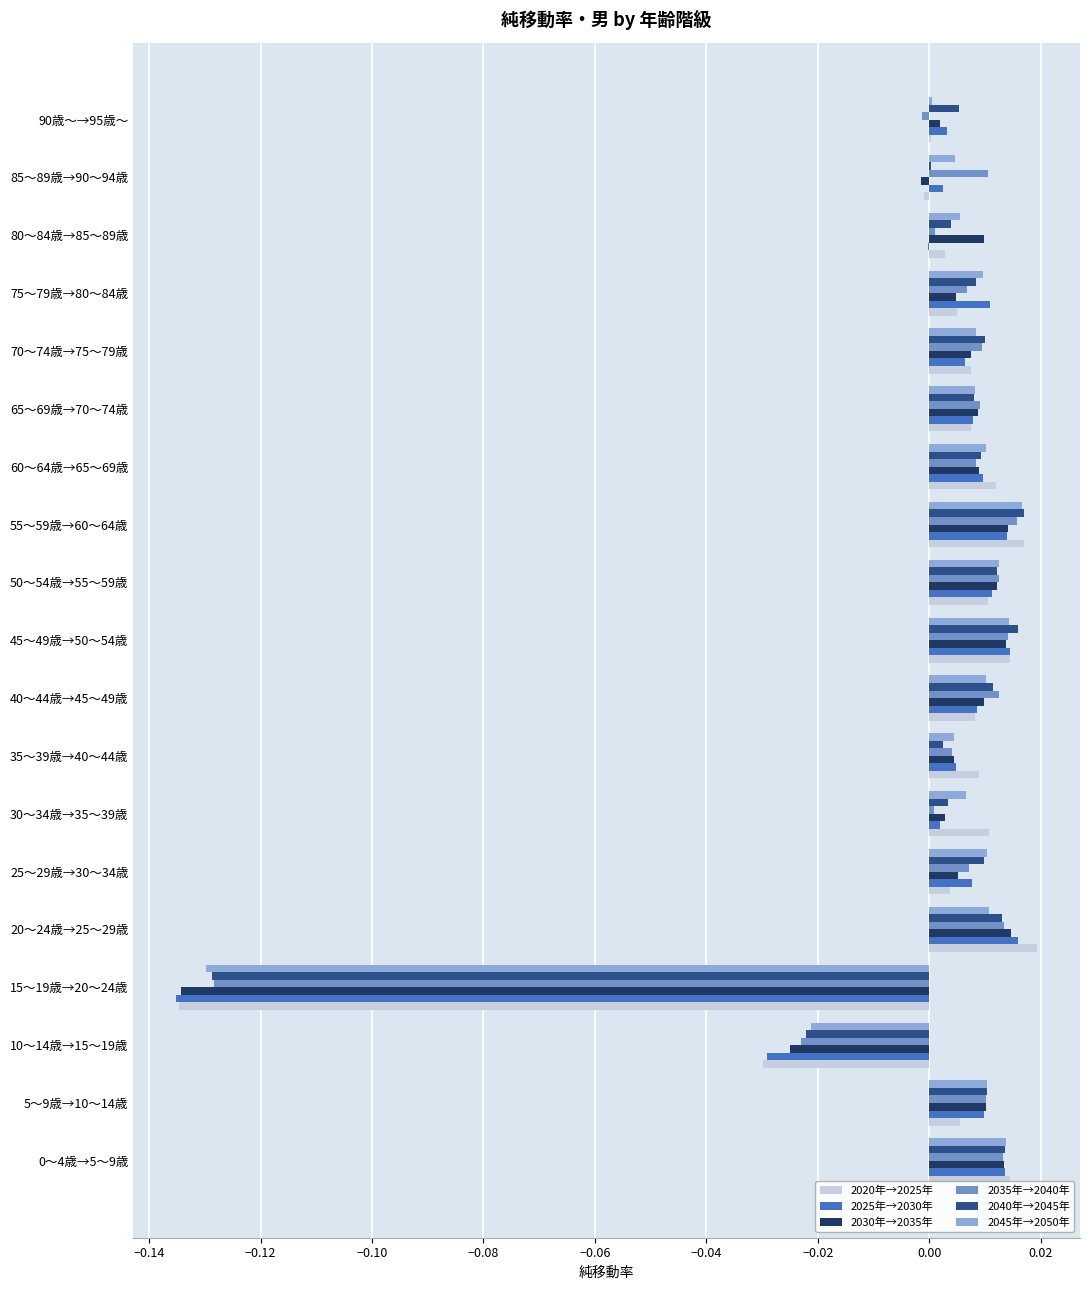

The 2025年→2030年 series shows 0.0 at 35～39歳→40～44歳. True or false?

True